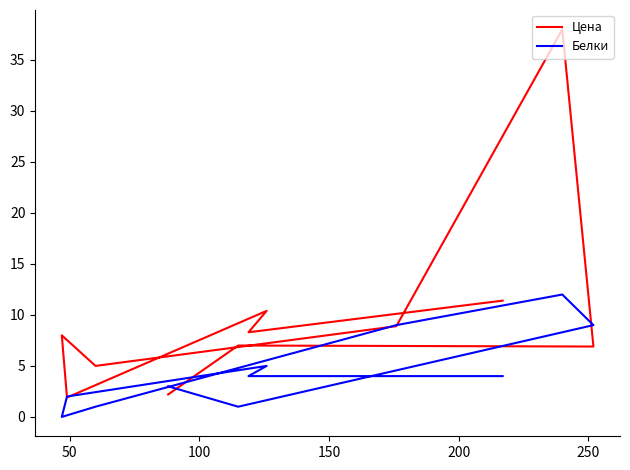

What is the difference between the highest and lowest values at 50?

4.3